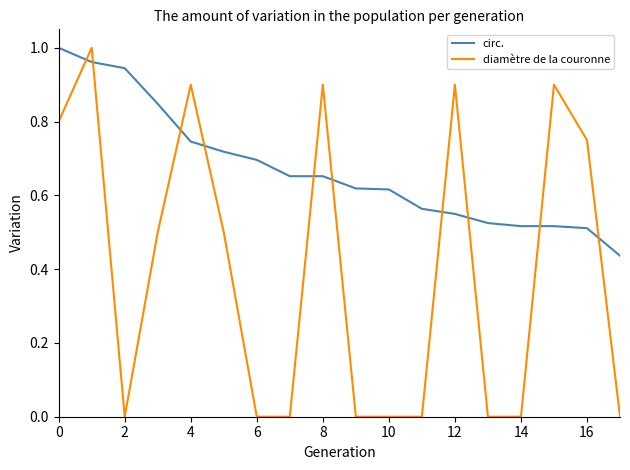

Rank the series by their average value, from lowest to highest.

diamètre de la couronne, circ.